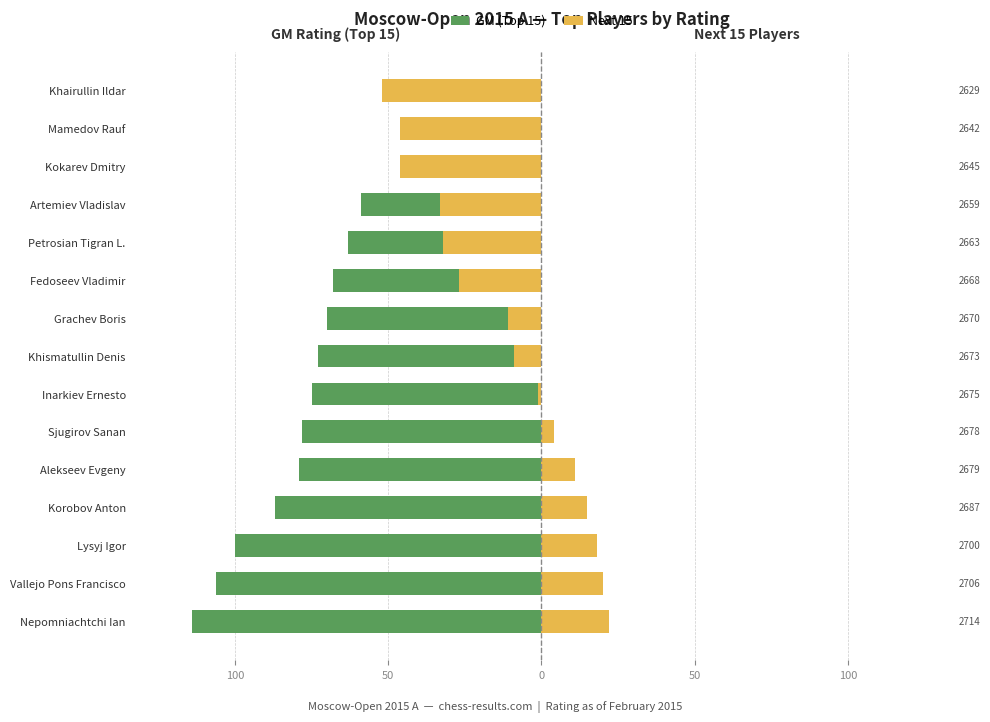

Is it true that Next 15 equals -52 at Artemiev Vladislav?

False